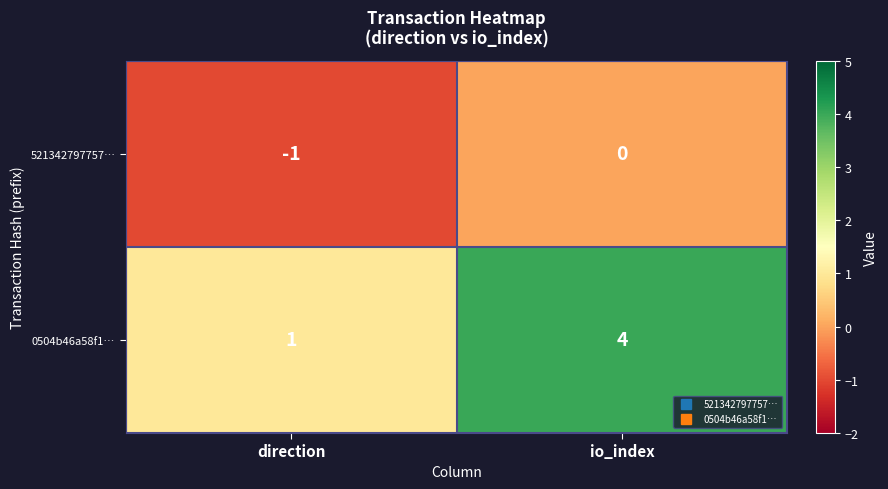

Rank the series by their maximum value, from highest to lowest.

0504b46a58f1…, 521342797757…